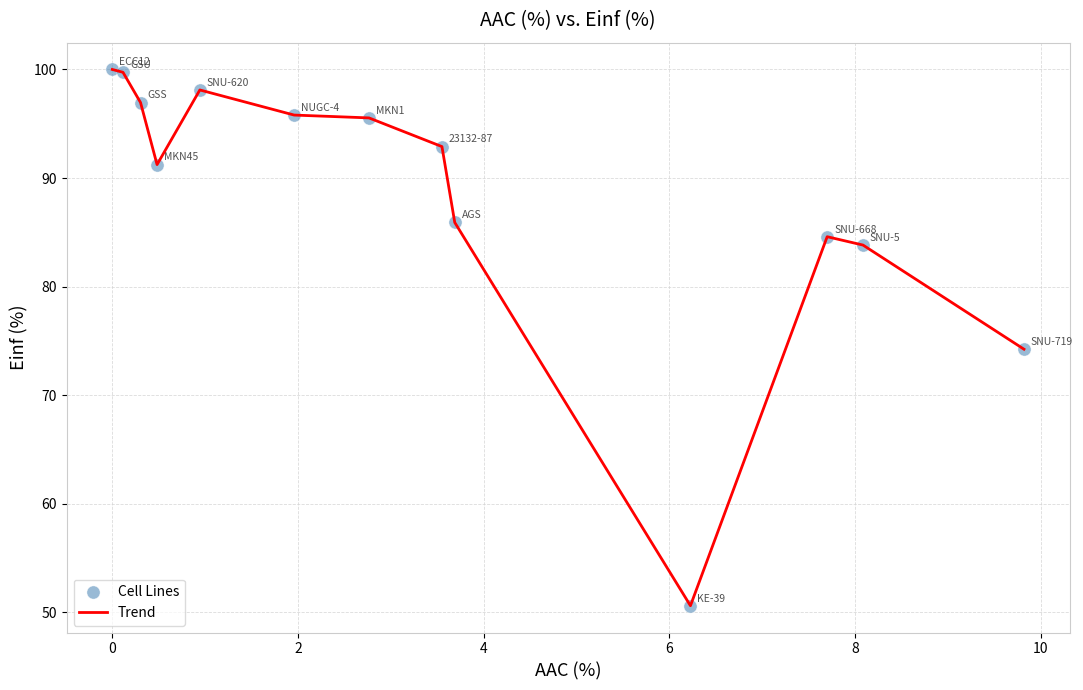

What is the difference between the maximum and minimum values?

49.4